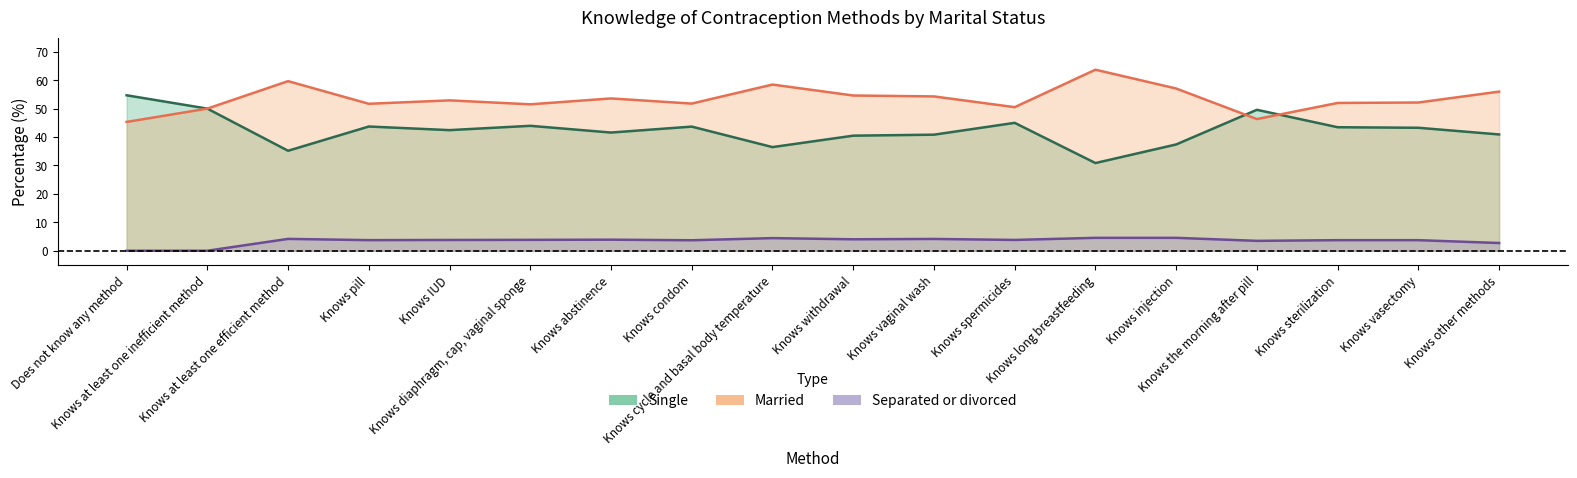

Rank the series by their maximum value, from highest to lowest.

Married, Single, Separated or divorced